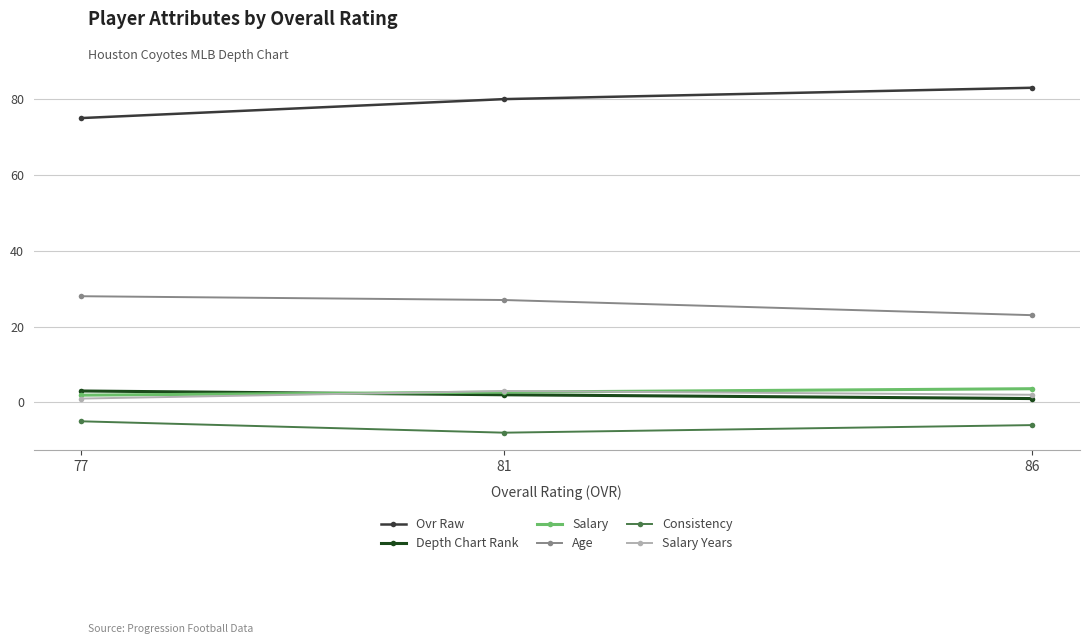

True or false: Age has a value of 31.1 at 86.

False